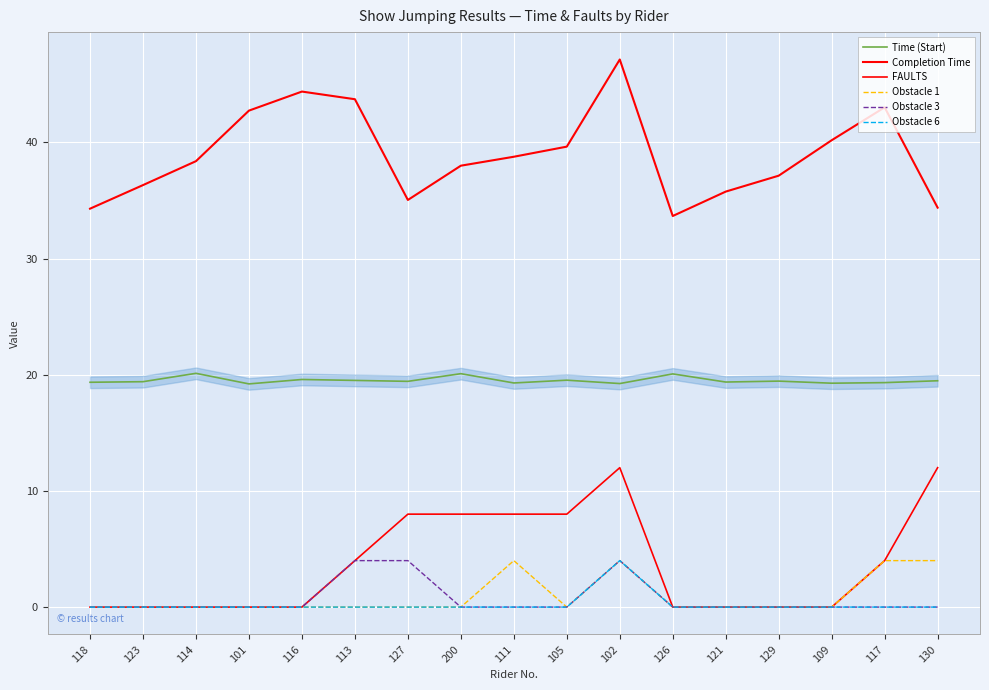

How many lines are shown in the chart?

6